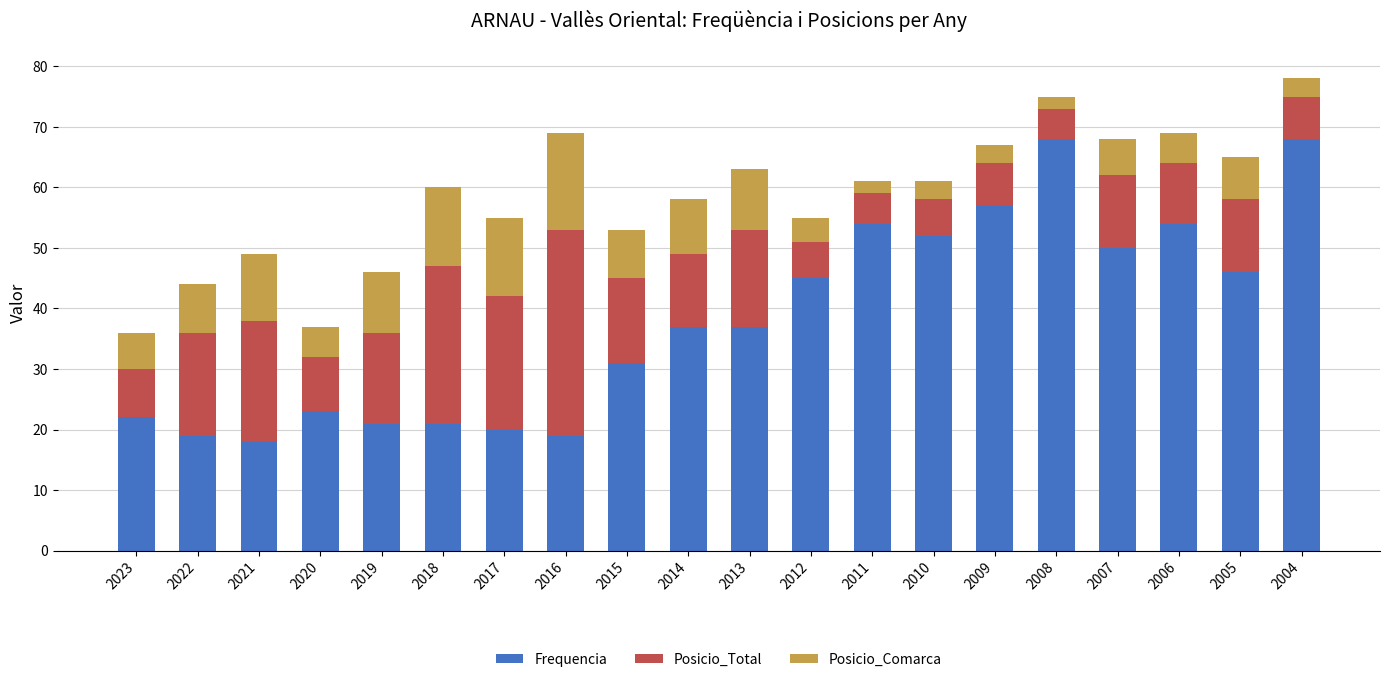

Is it true that Frequencia equals 25 at 2022?

False